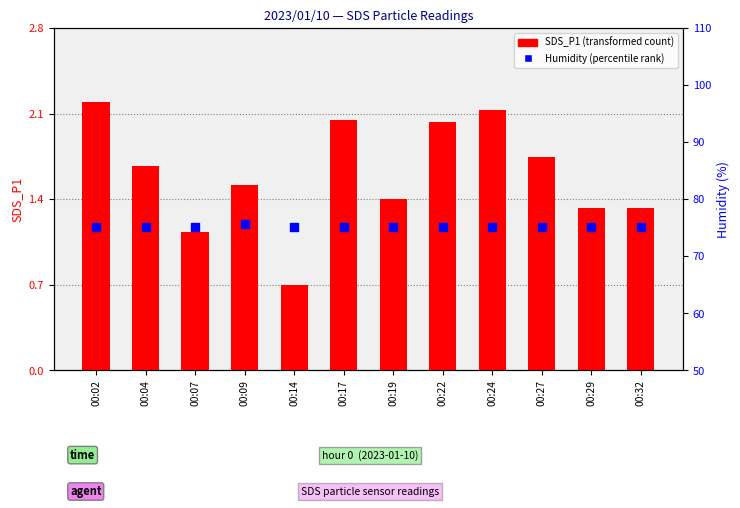

Which series has the widest spread of Y values?

SDS_P1 (transformed count)